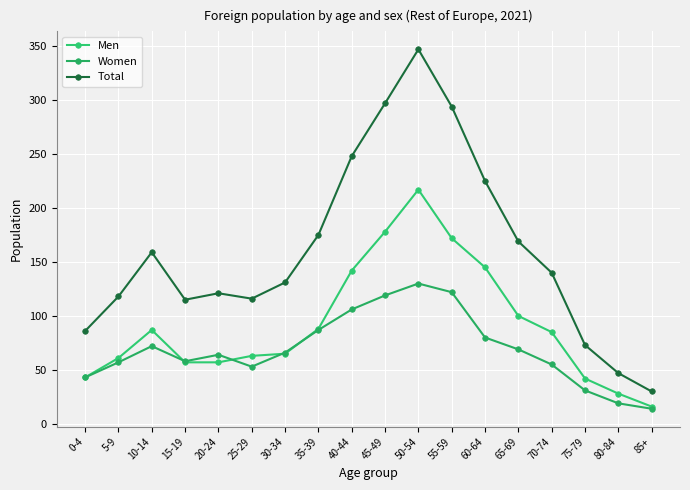

What is the difference between the Women values at 10-14 and 15-19?

14